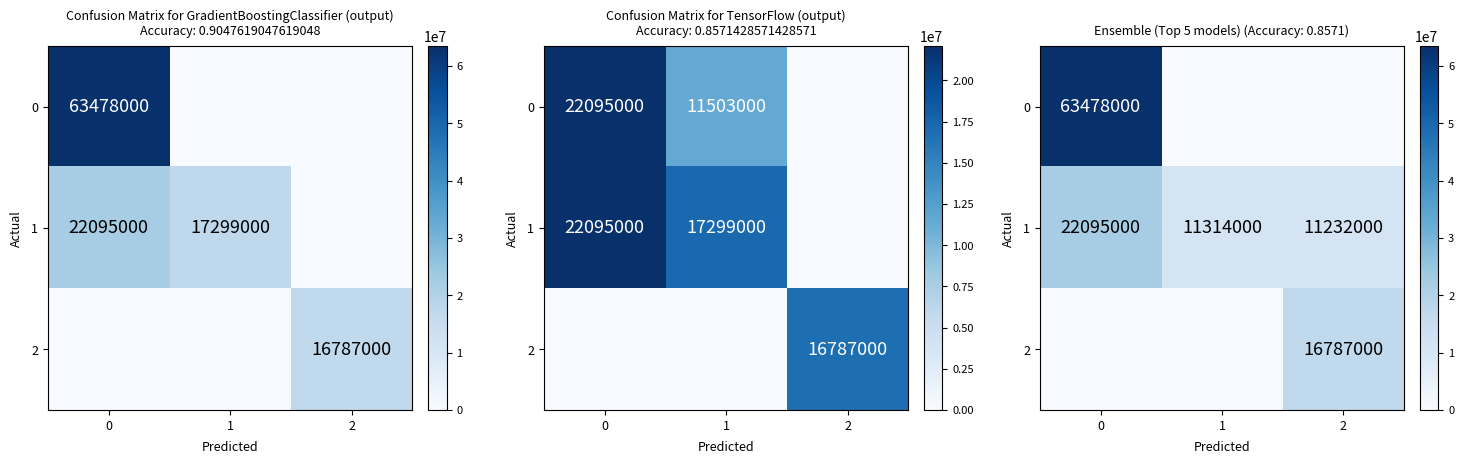

At 0, list the series in order from smallest to largest.

2, 1, 0